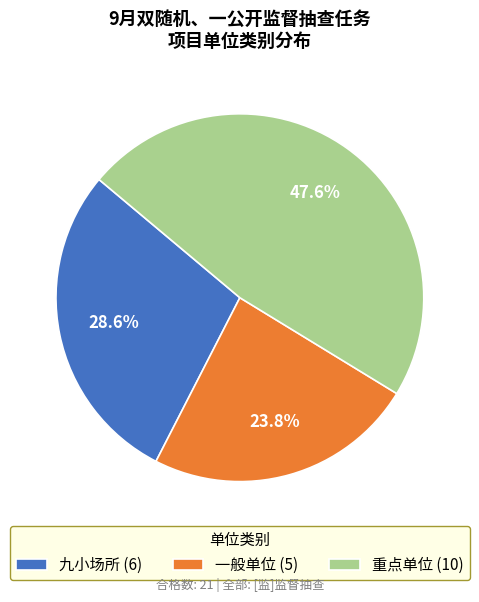

To the nearest percent, what is the combined percentage of 重点单位 and 一般单位?

71%